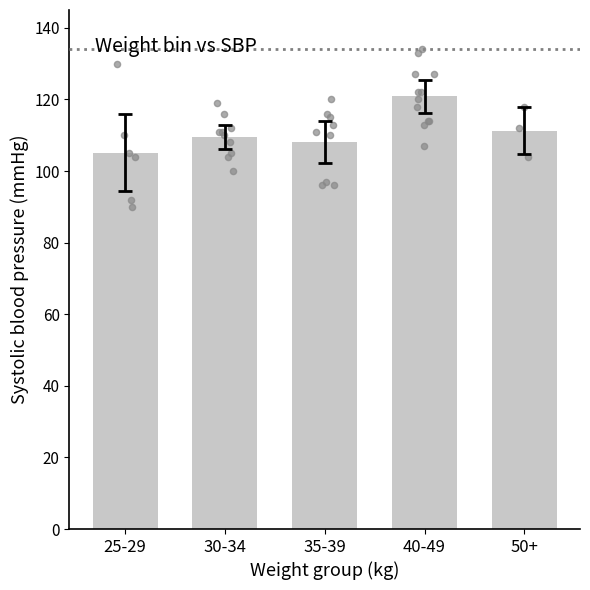

What is the change in value from 35-39 to 40-49?

+12.7